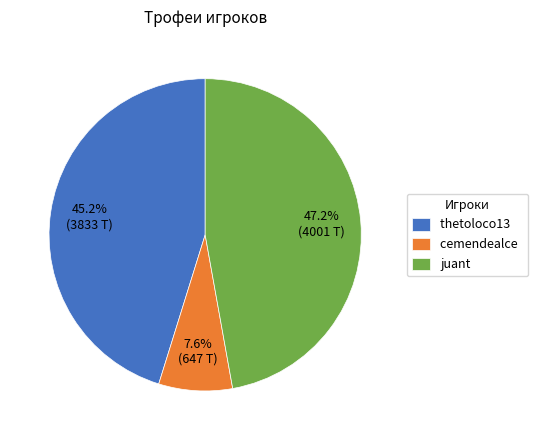

What percentage is the thetoloco13 slice, to the nearest percent?

45%